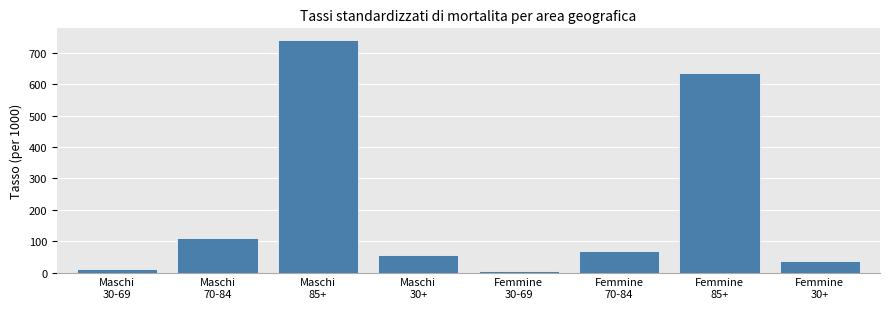

True or false: the data shows 36.1 at Femmine
30+.

True